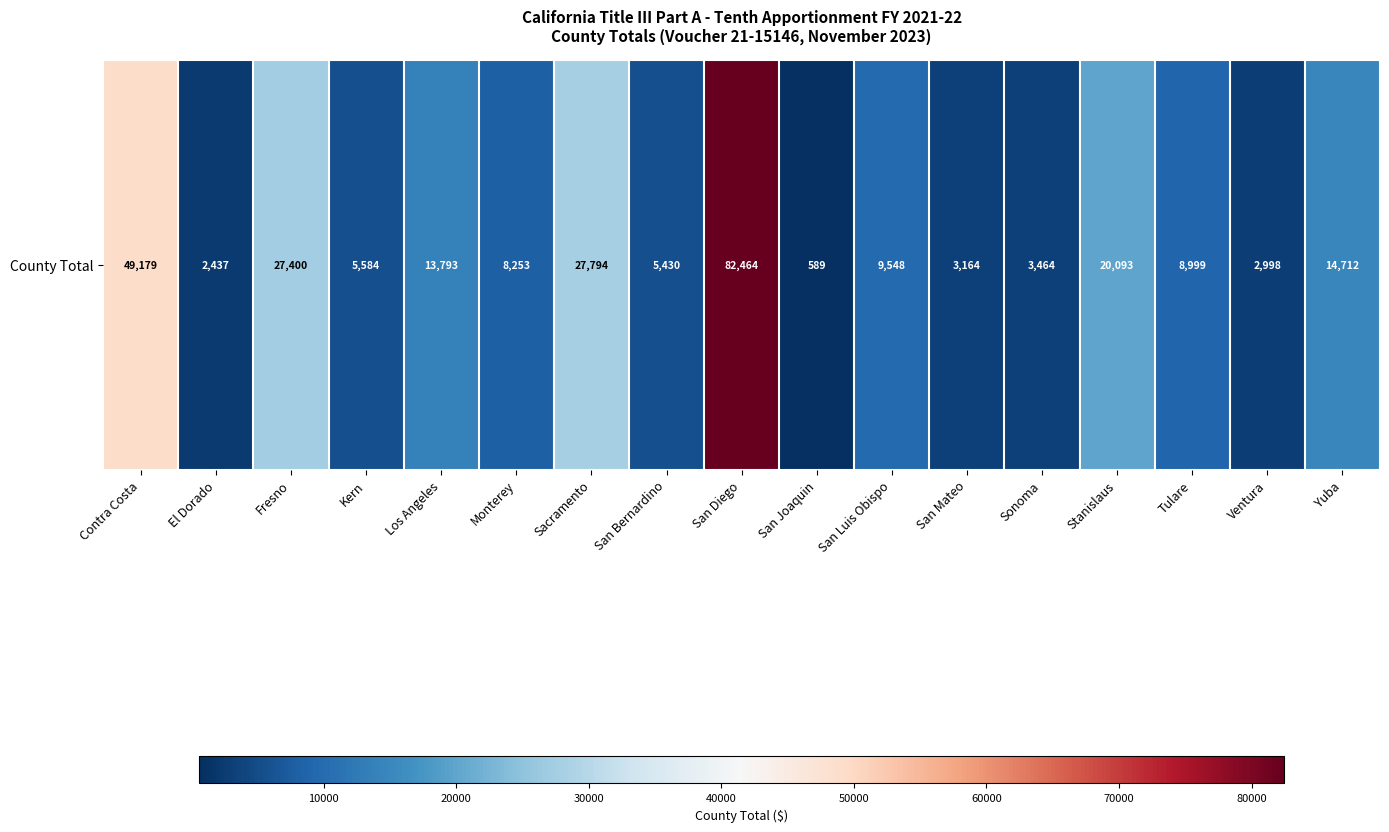

At which category does the chart reach its peak across all series?

San Diego